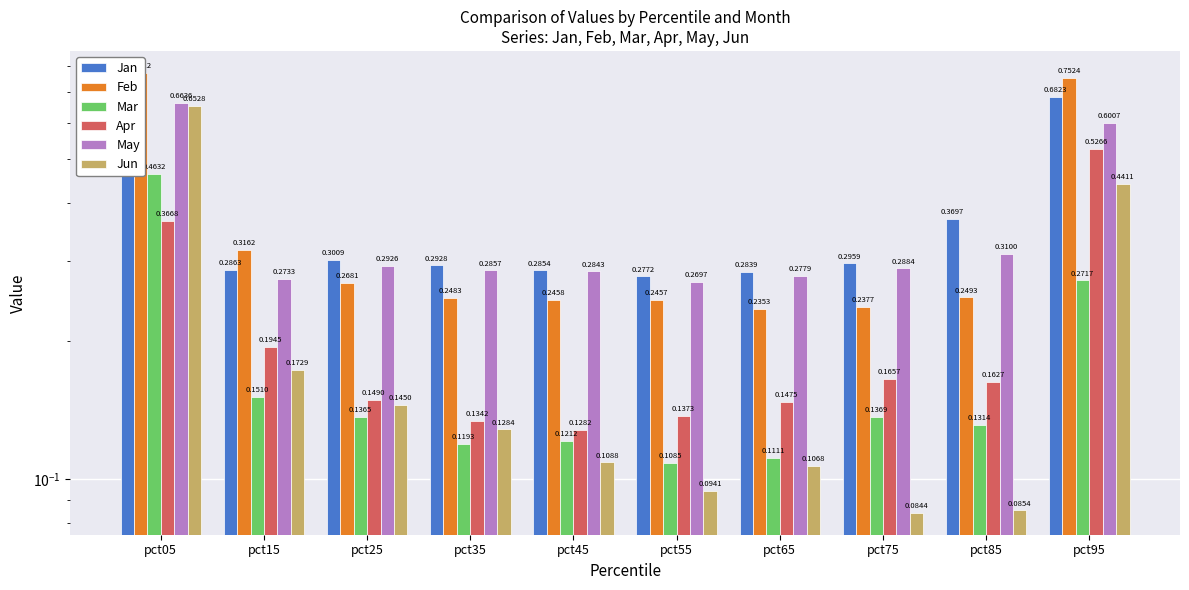

Rank the series at pct95 from highest to lowest value.

Feb, Jan, May, Apr, Jun, Mar